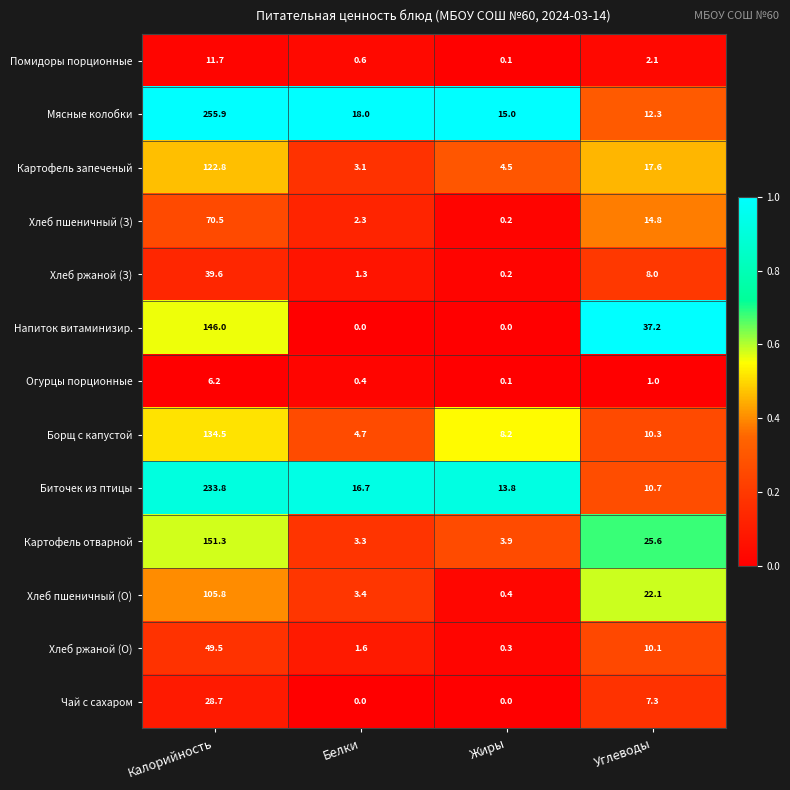

How many distinct data groups are displayed?

13